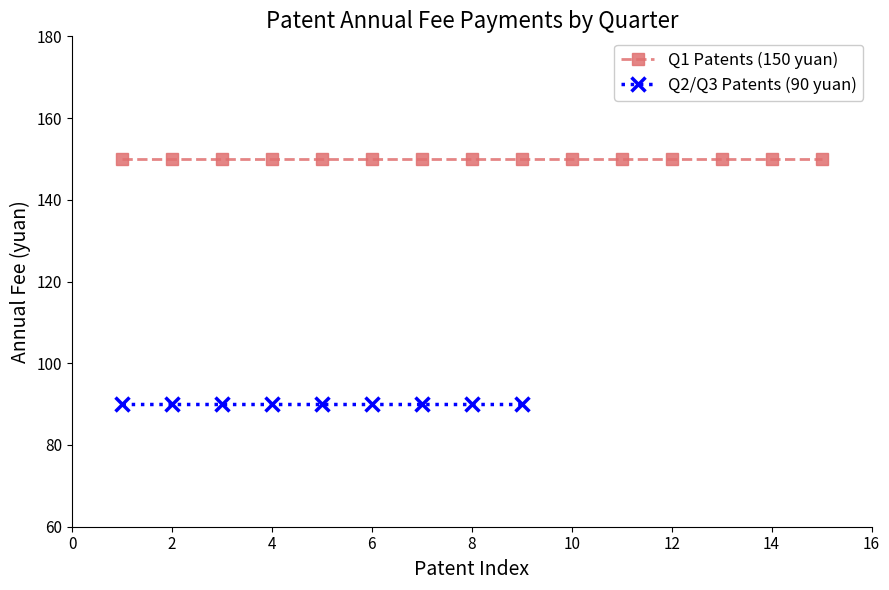

True or false: Q2/Q3/Q4 Patents (年费 90元) and Q1 Patents (年费 150元) intersect in this chart.

False